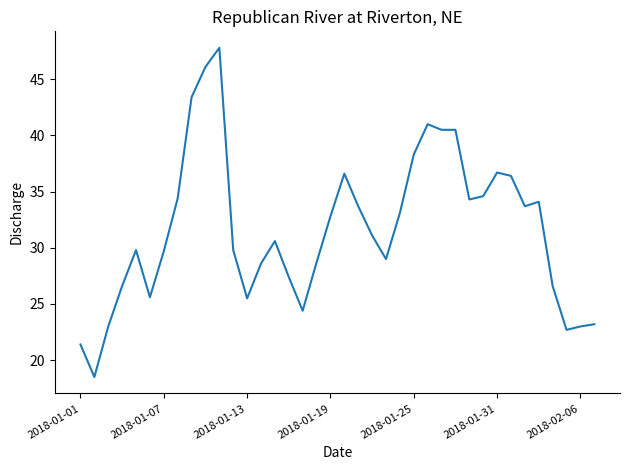

How many lines are shown in the chart?

1